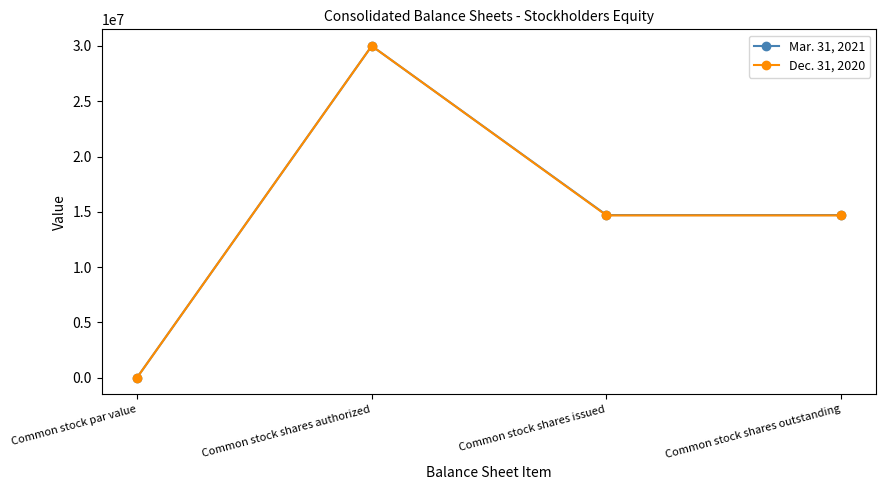

Rank the series by their average value, from lowest to highest.

Dec. 31, 2020, Mar. 31, 2021